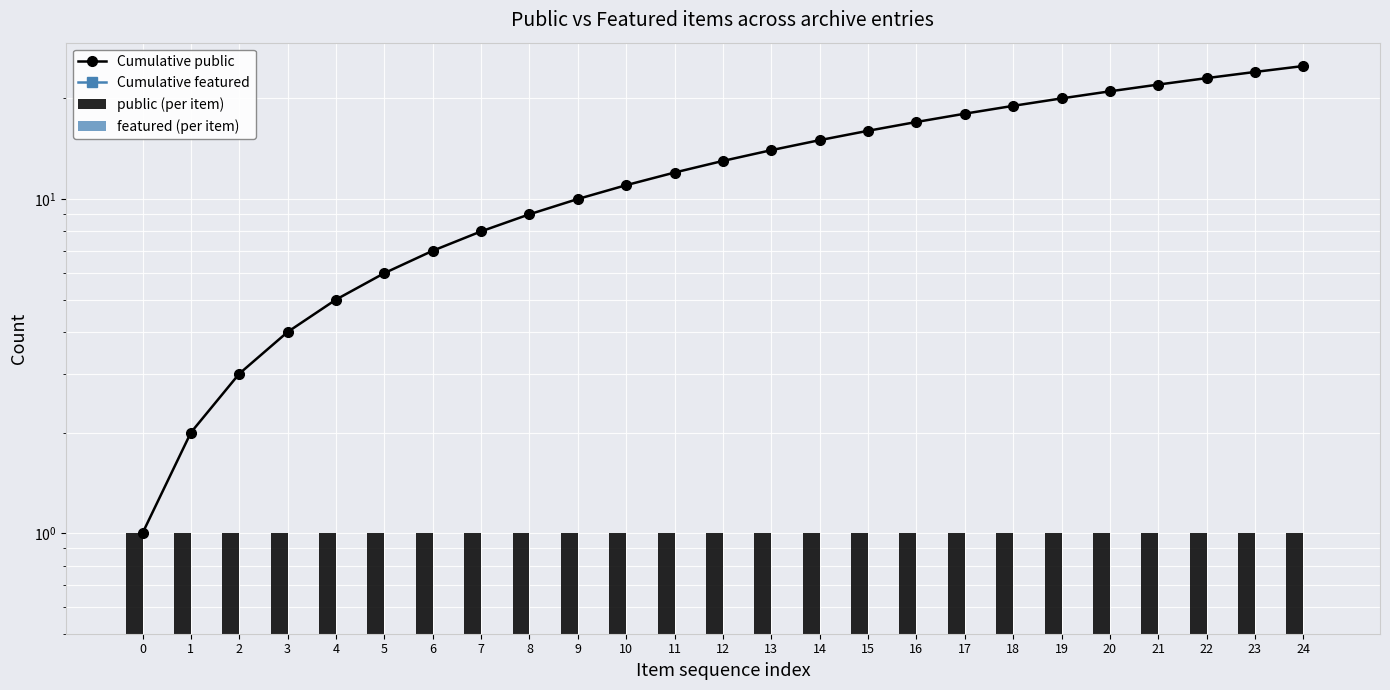

Is the value of Cumulative featured at 1 greater than the value of Cumulative public at 13?

No